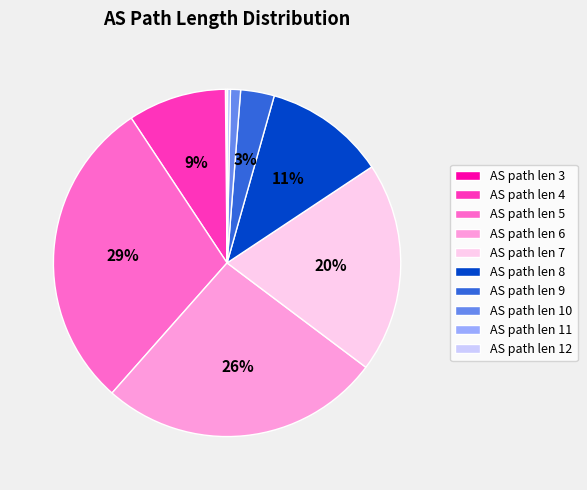

Which category has the biggest portion of the pie?

AS path len 5